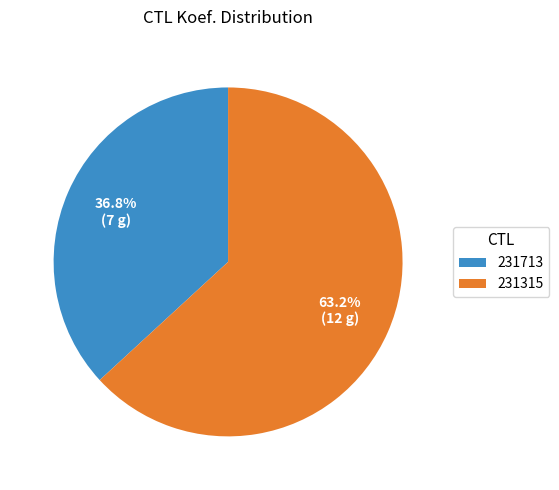

What is the largest slice in the pie chart?

231315